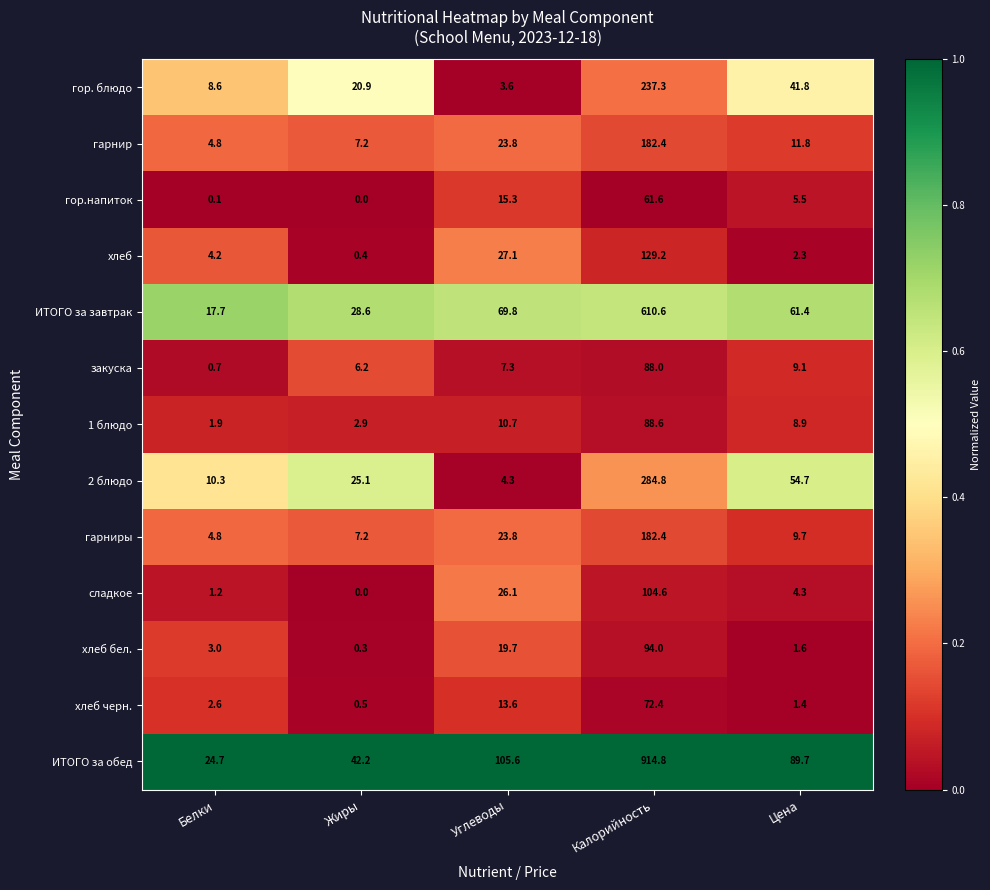

What is the maximum value shown in the chart?

914.8